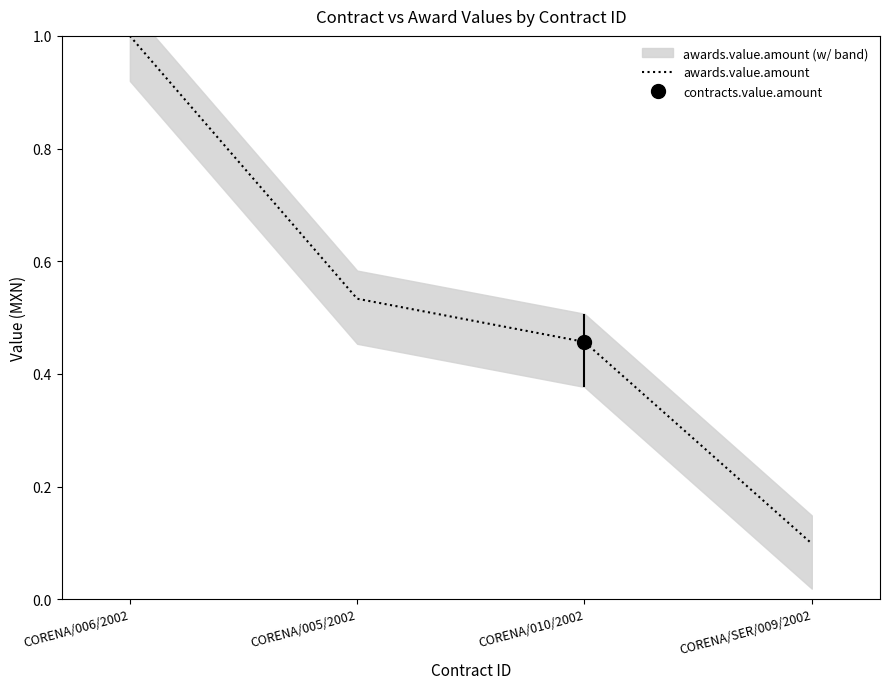

How many categories are shown in the chart?

4